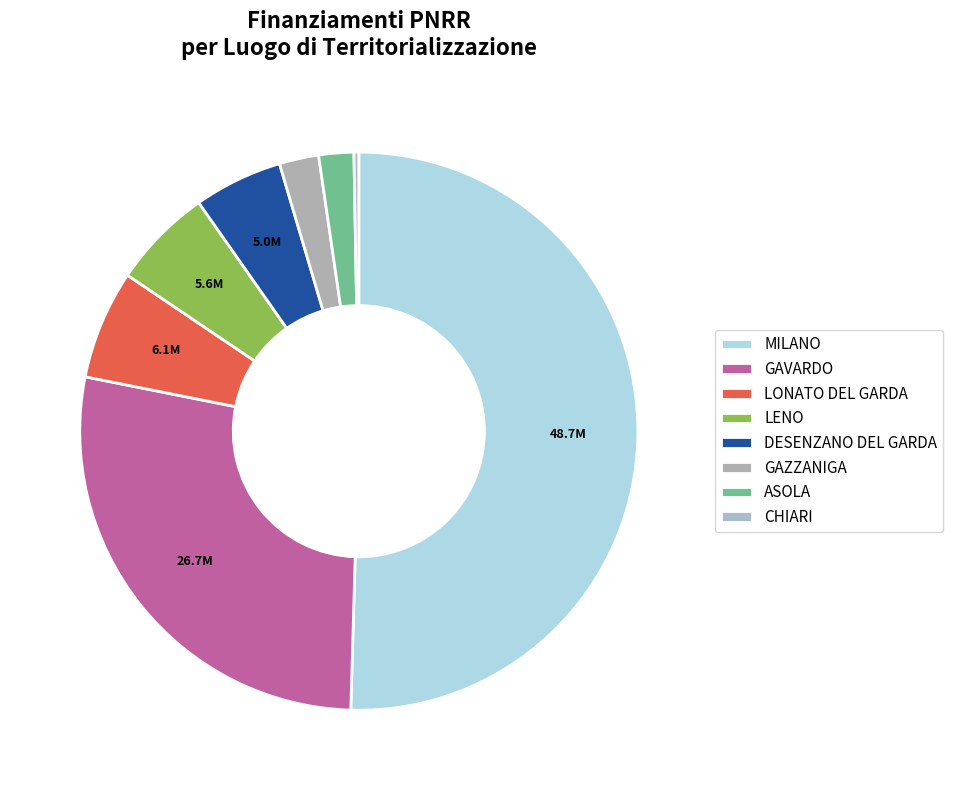

Count the number of slices in the pie.

8